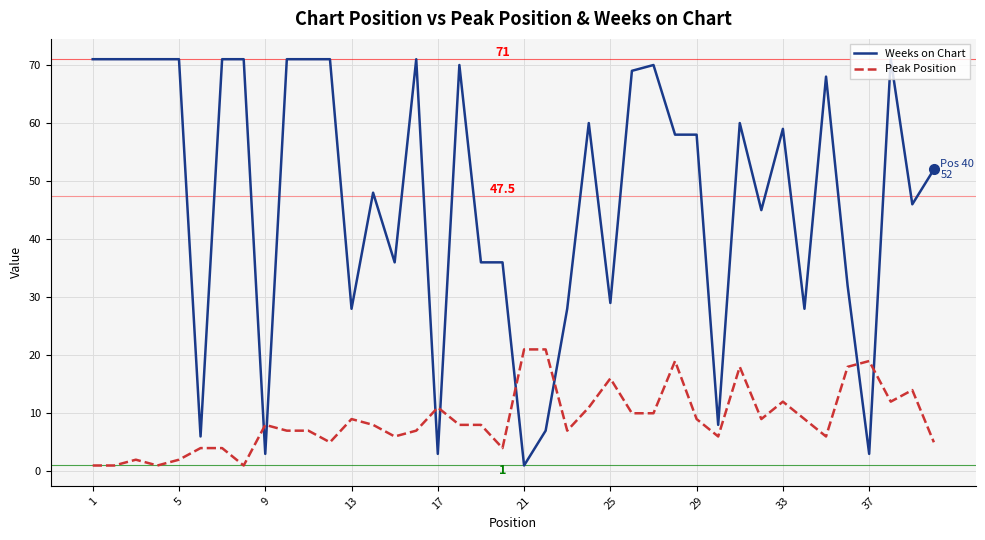

Which series has the largest range (max minus min)?

Weeks on Chart